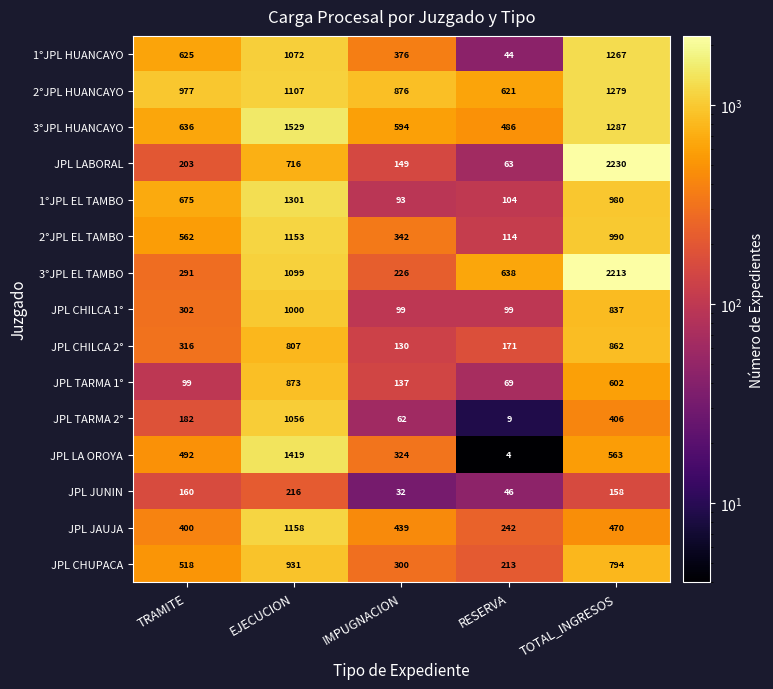

What is the total value across all series at TOTAL_INGRESOS?

14938